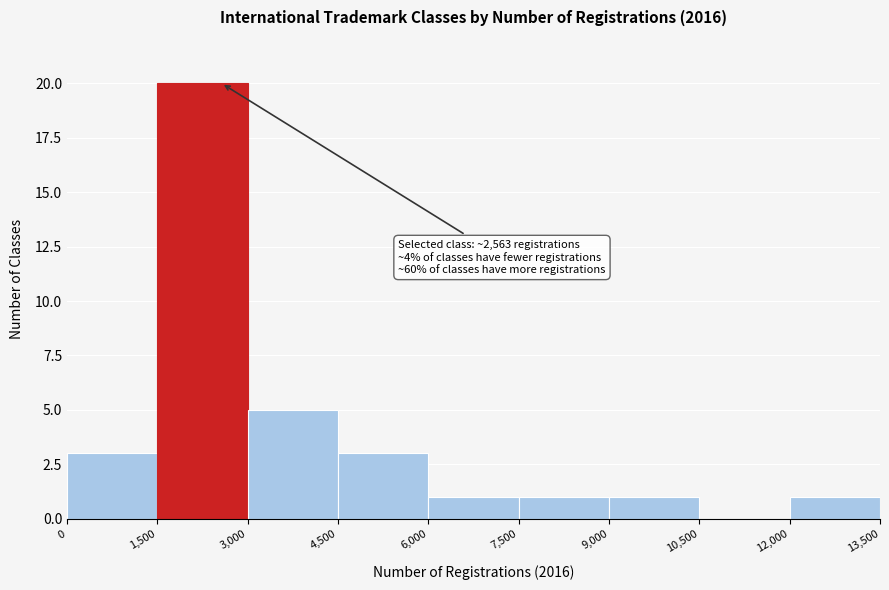

Over which range of the x-axis is the bar tallest?

1,500 to 3,000